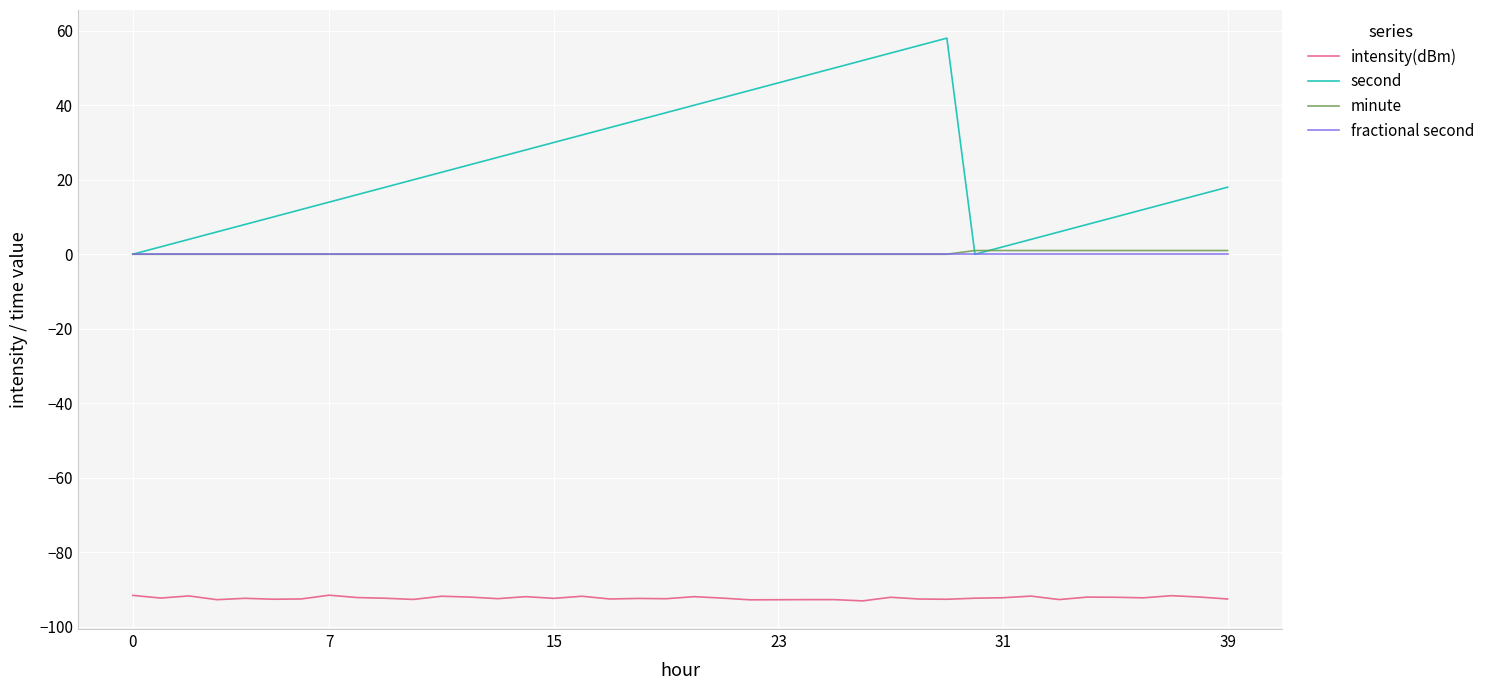

Which series has the largest range (max minus min)?

second